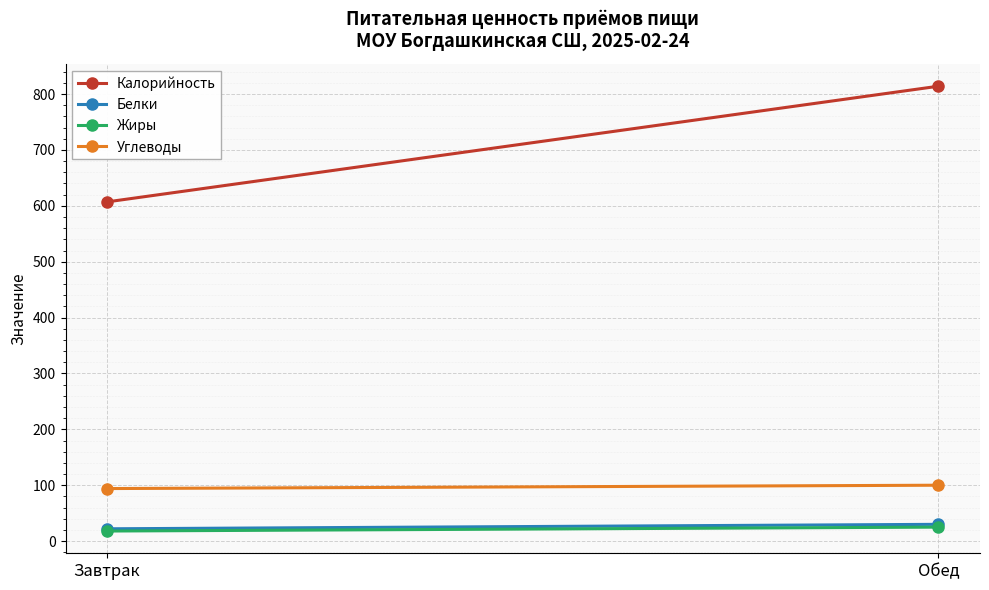

Which series changed the most between Завтрак and Обед?

Калорийность